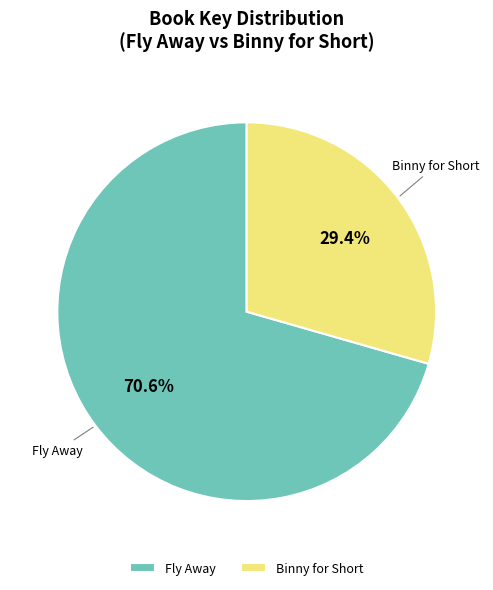

Combined, what portion of the pie is Fly Away and Binny for Short?

100.0%